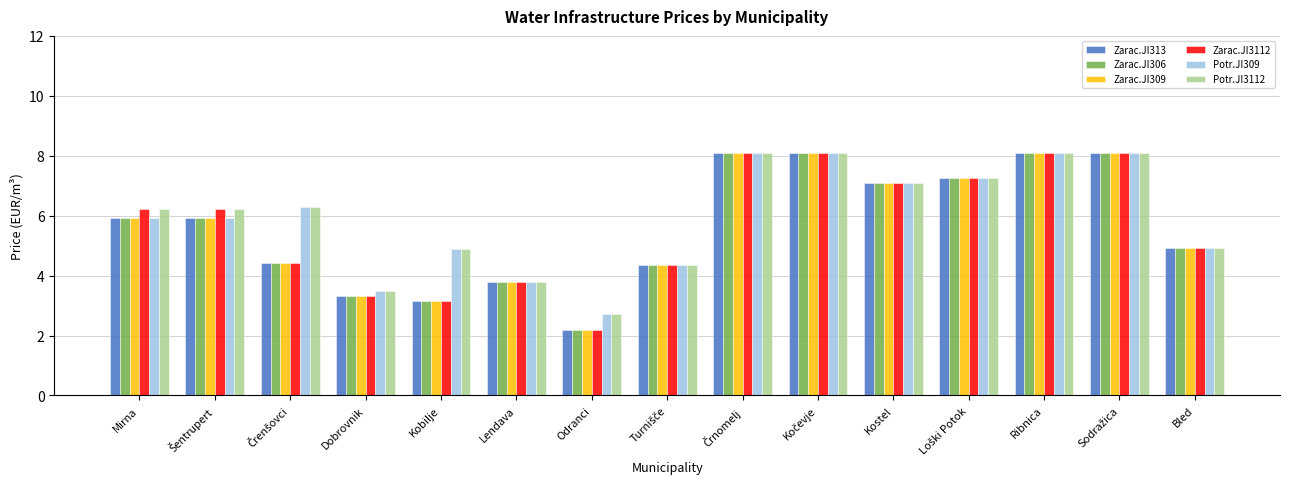

How many bars are there in each group?

6